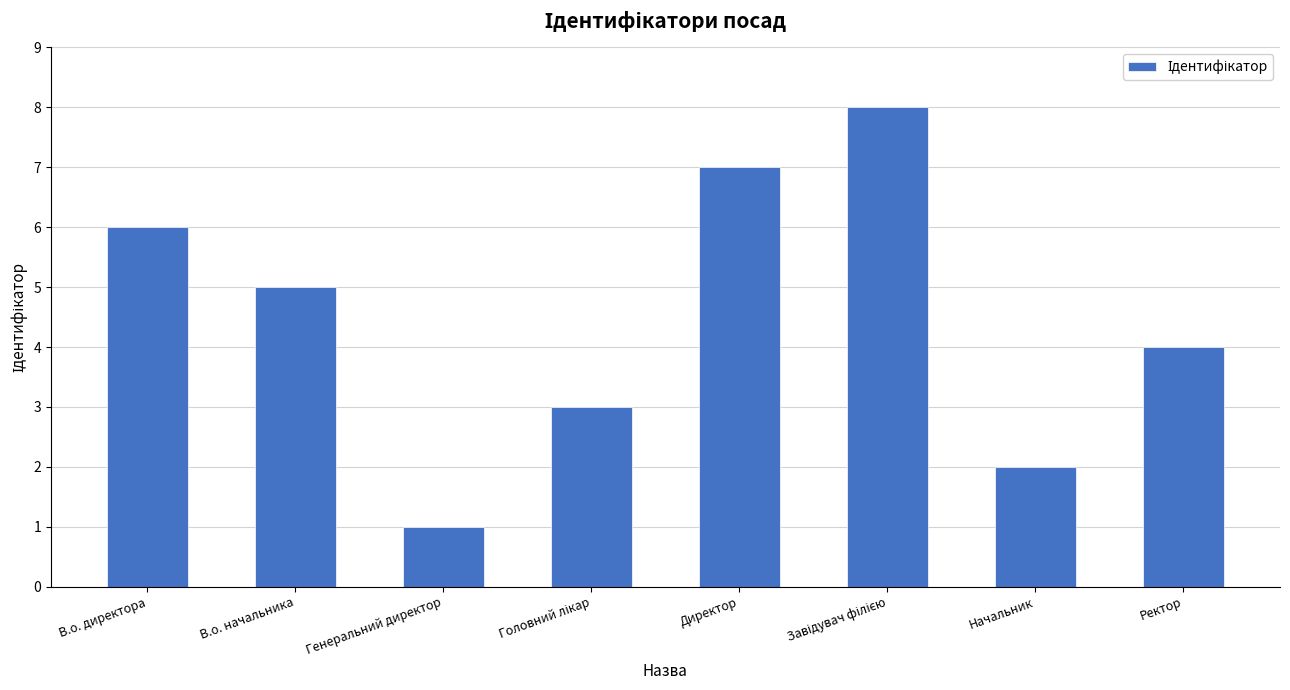

Read the value at Директор.

7